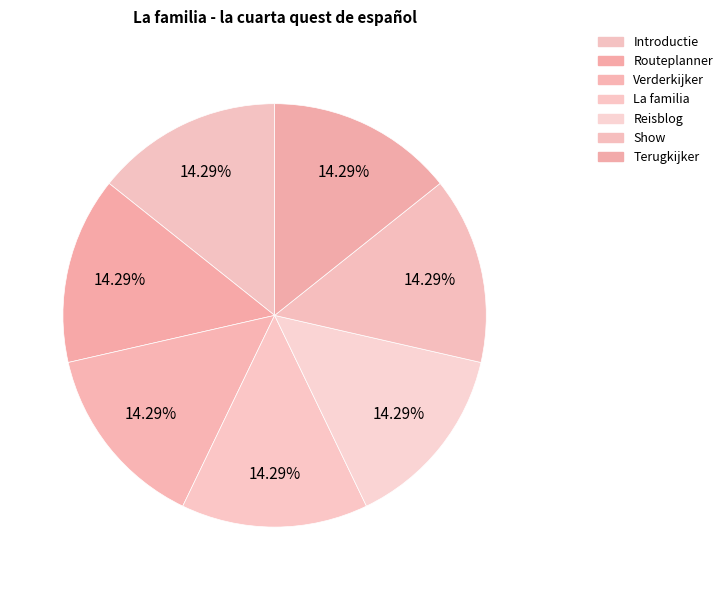

True or false: Introductie accounts for 8% of the total.

False